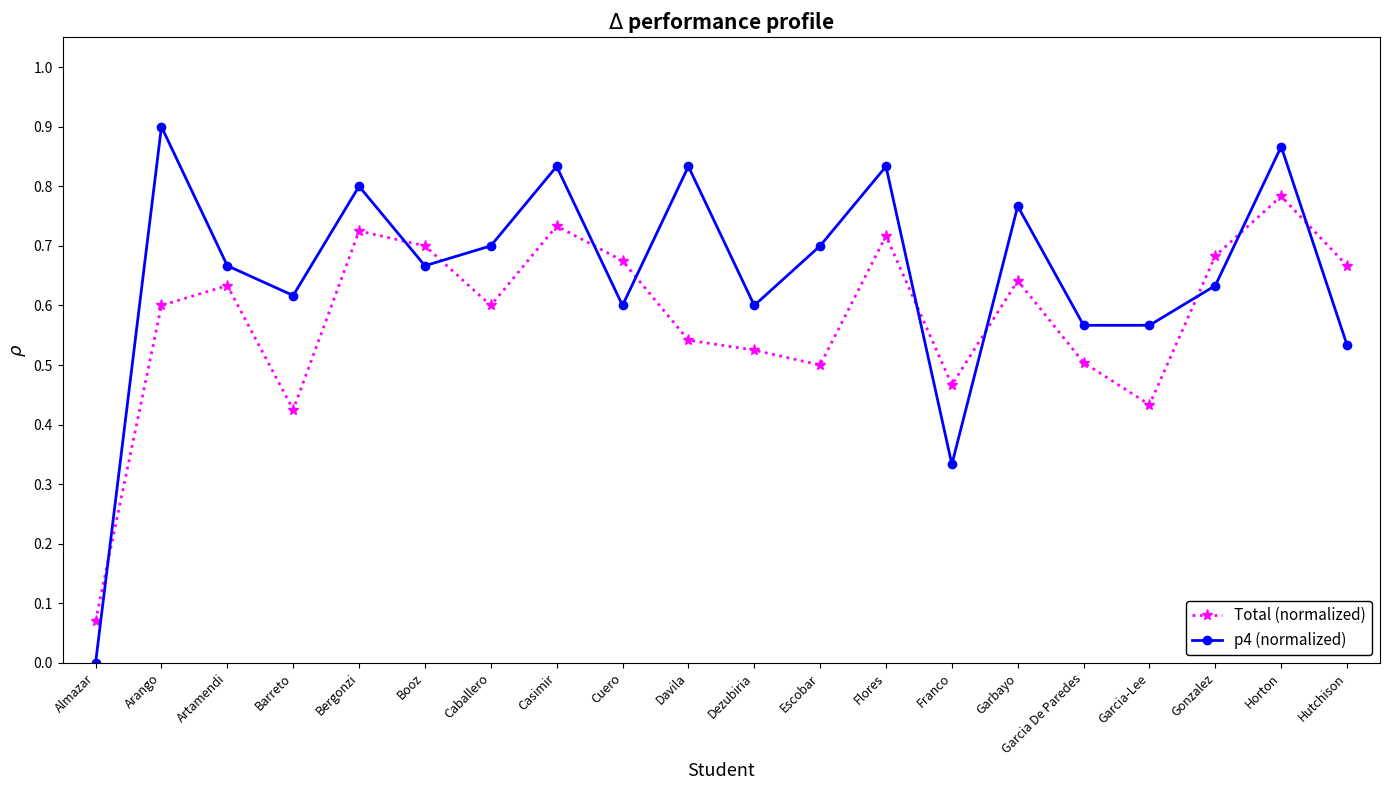

How many p4 (normalized) values are between 0 and 1?

20